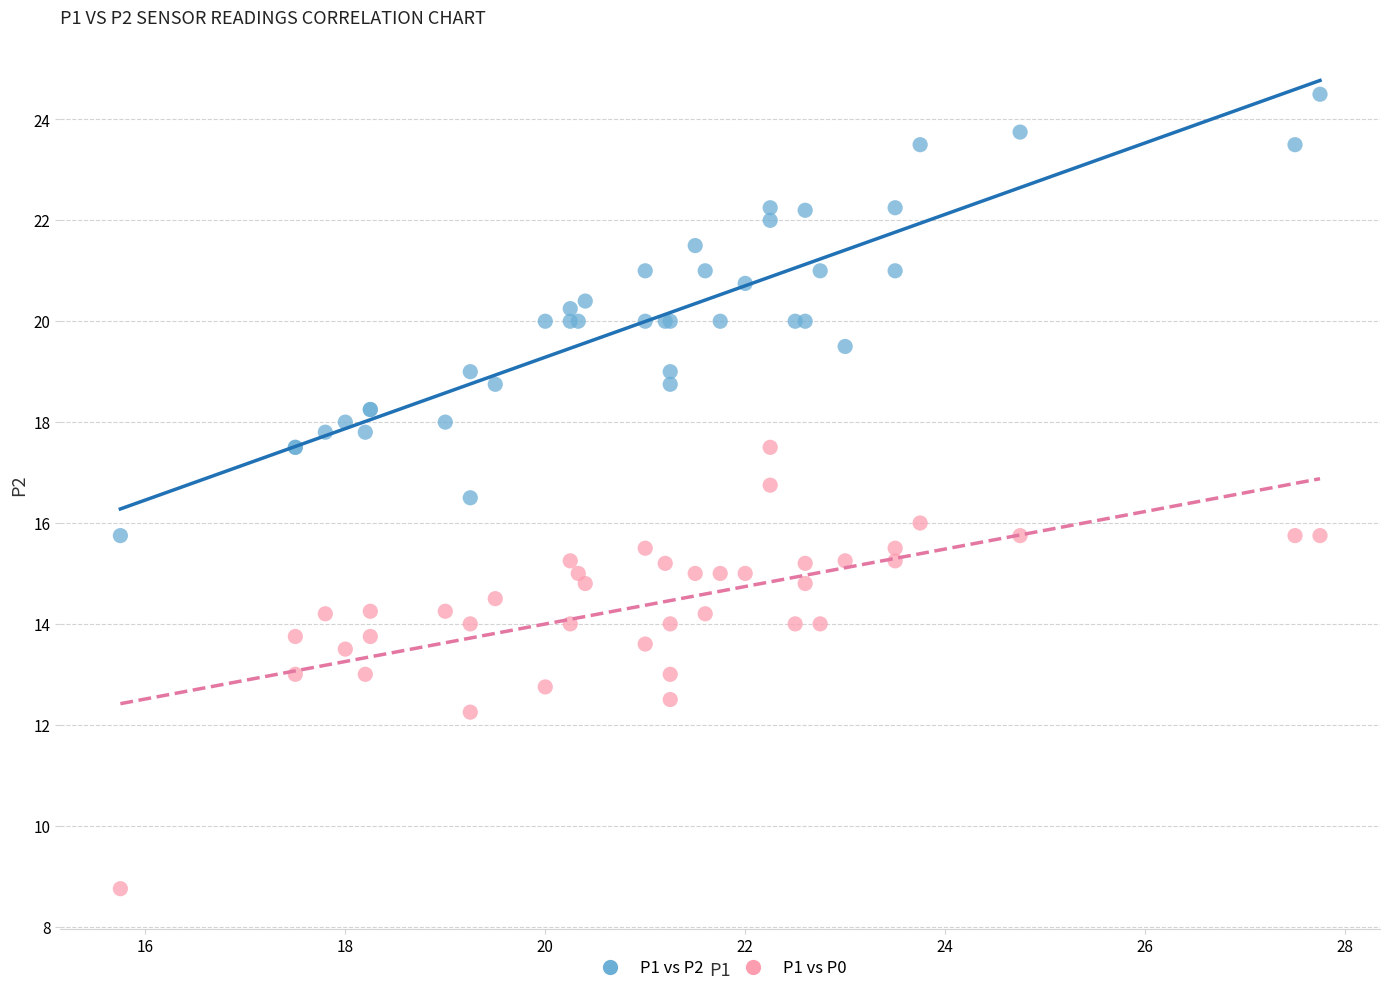

What is the X range (max minus min) for the scatter plot?

12.0